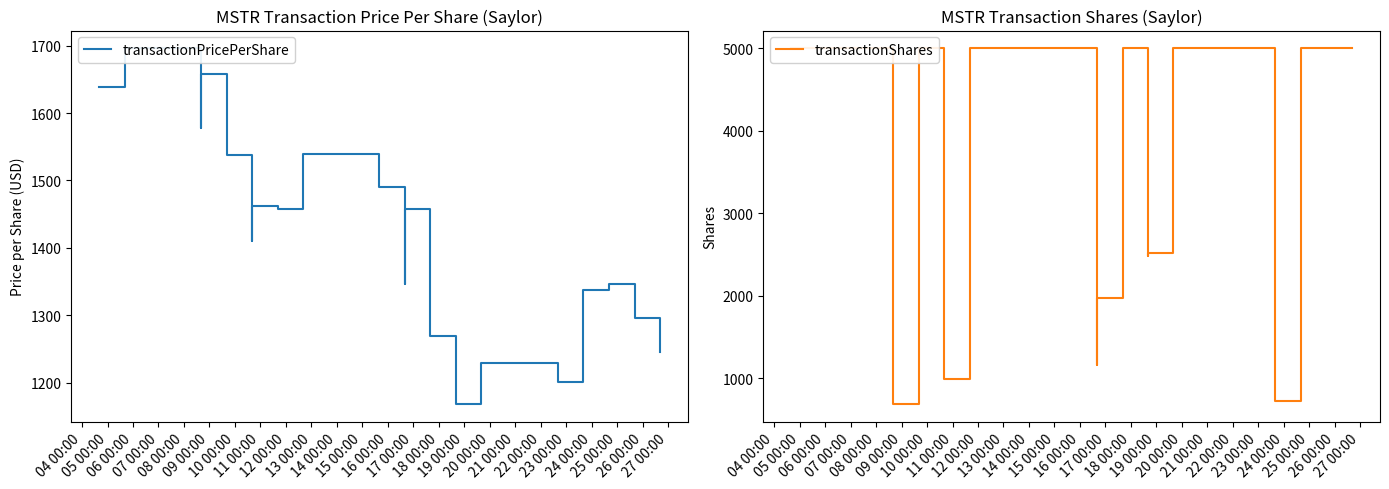

What position from the left is 24 00:00?

21